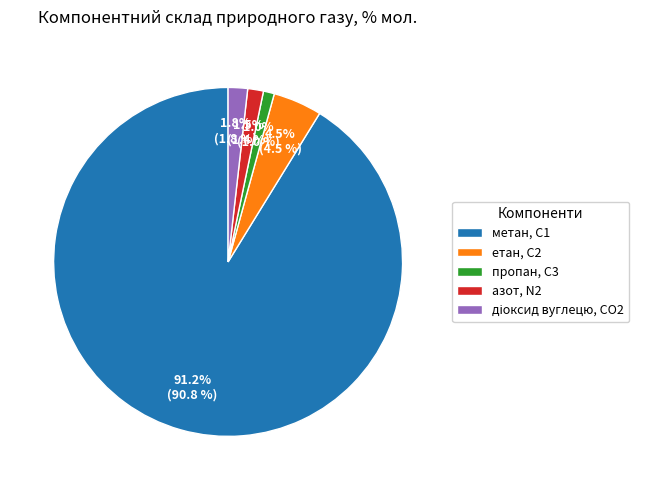

Which slice is the largest?

метан, С1